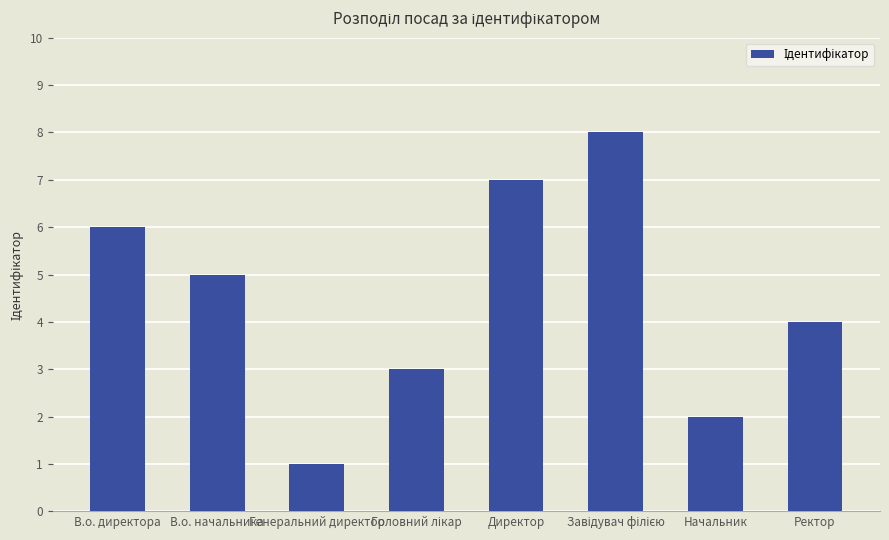

What is the sum of all values?

36